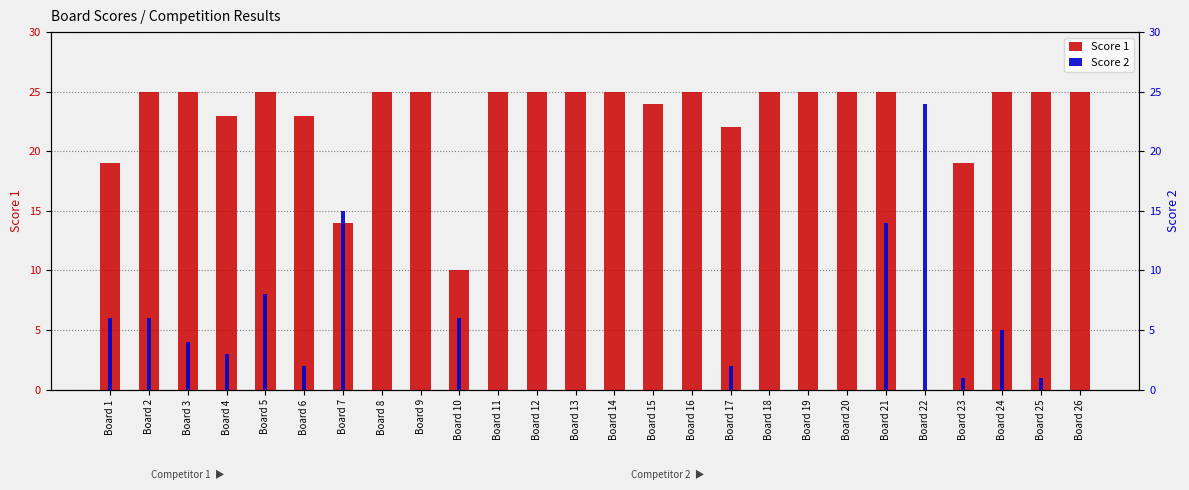

Which series has the largest total across all categories?

Score 1